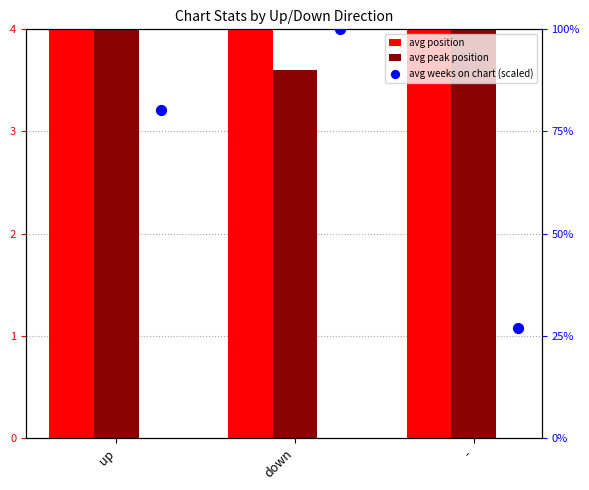

Which series contains the highest Y value?

avg position